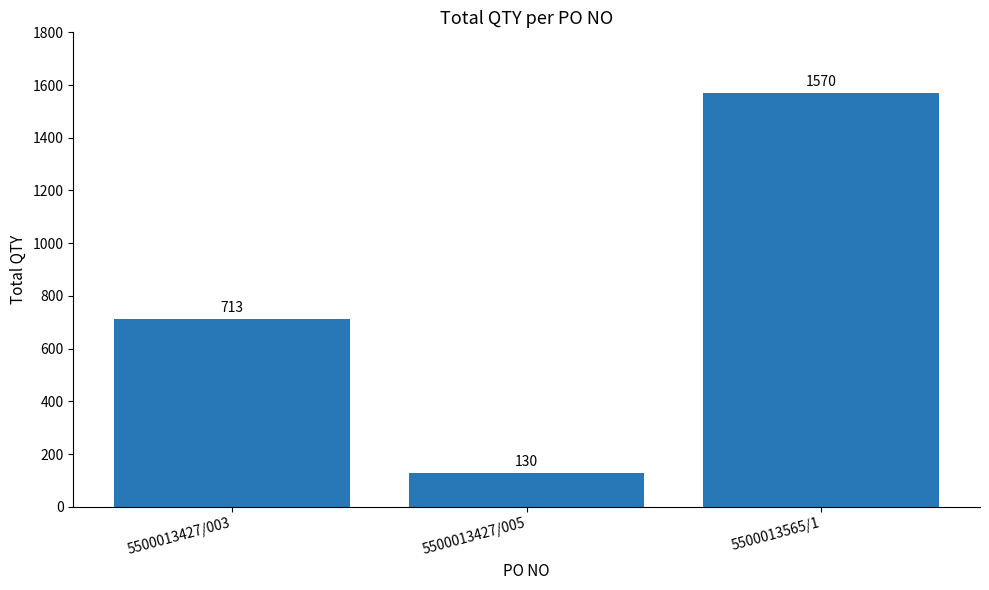

Does the chart contain stacked bars?

No